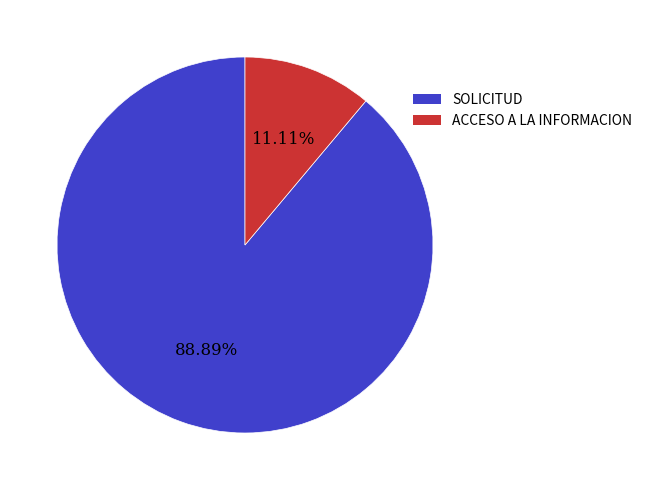

Do SOLICITUD and ACCESO A LA INFORMACION together represent more than half of the pie?

Yes